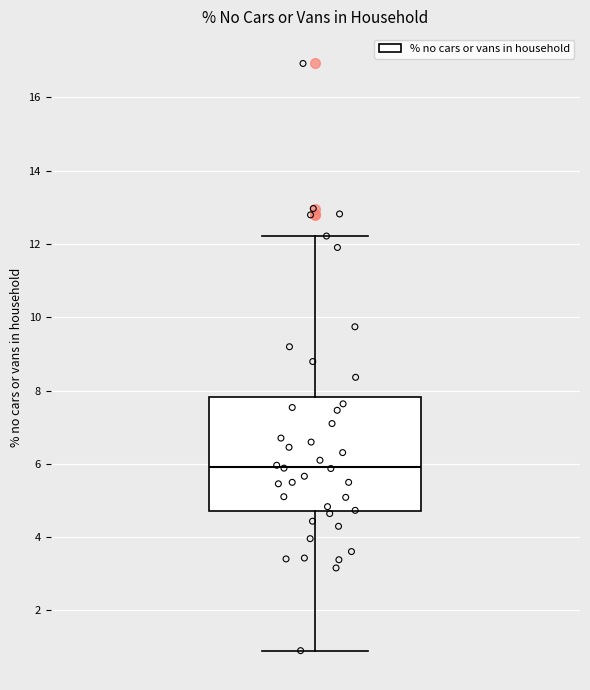

Read this box plot against the y-axis: the position of the median line, the range covered by the box, and the ends of both whiskers. The values are not printed on the chart, so give them approximately, as read against the axis.

median 6.0, box 4.8 to 7.8, whiskers 1.0 to 12.2